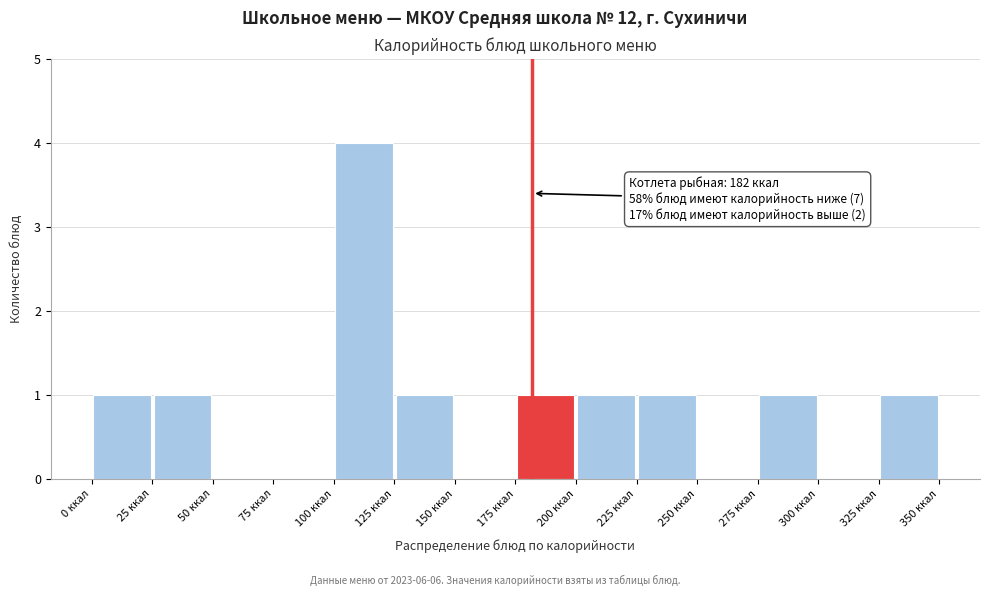

Which range on the x-axis has the tallest bar?

100 to 125